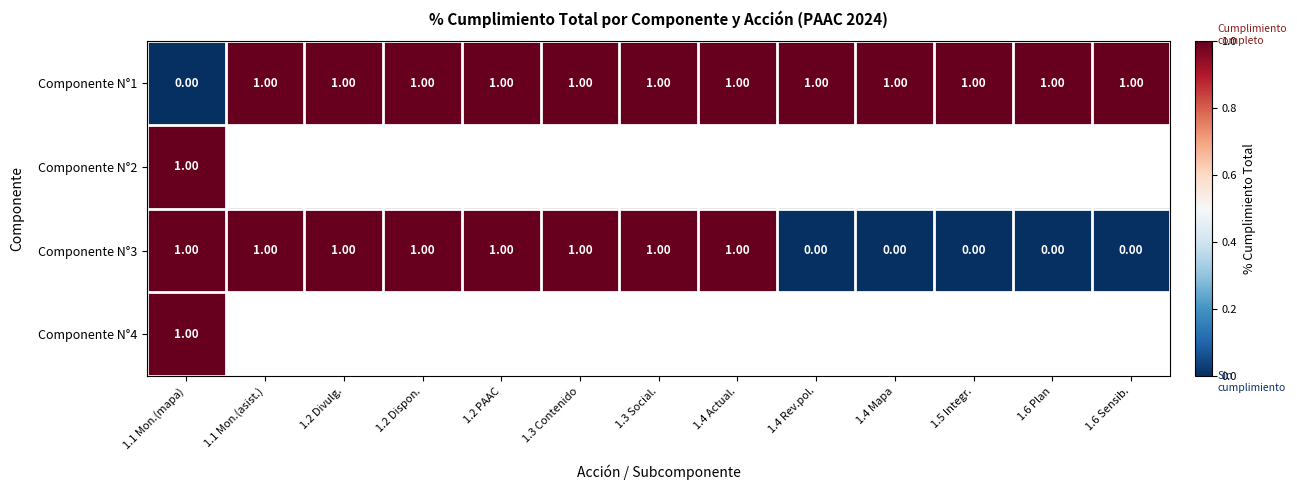

How many positive values does the Componente N°4 series have?

1